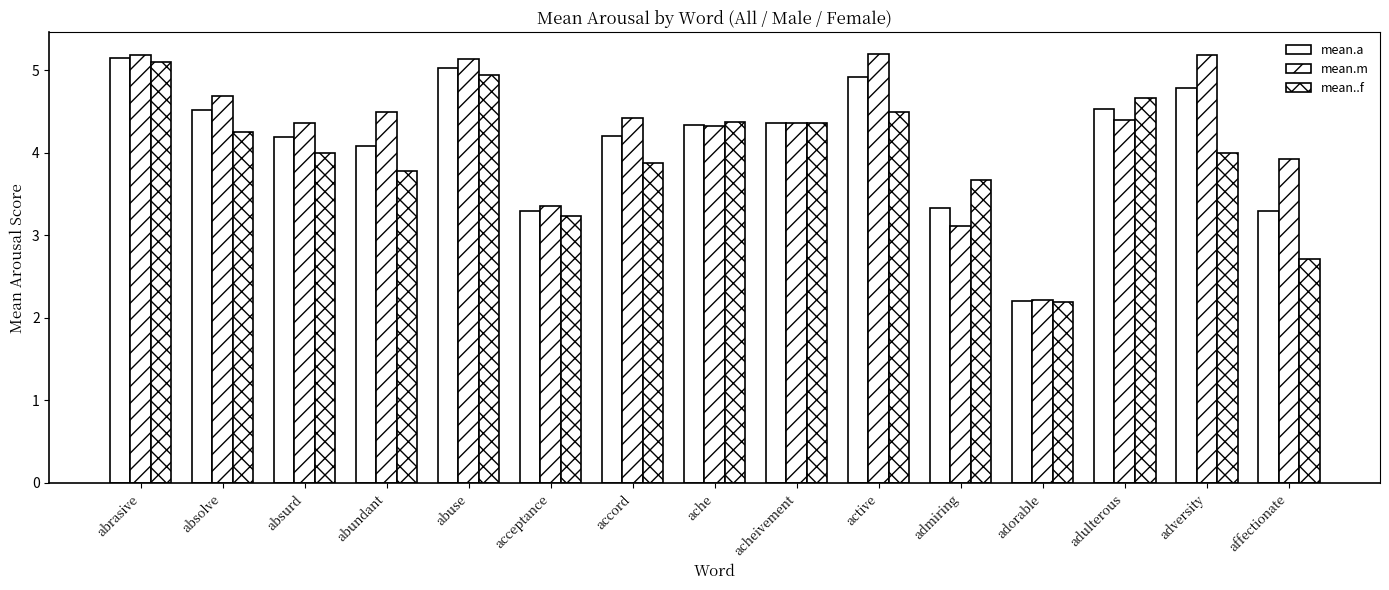

How many groups of bars are there?

15